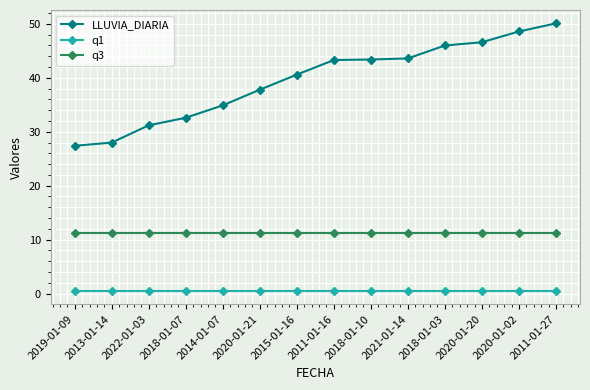

The value of q1 at 2014-01-07 is 0.5. True or false?

True